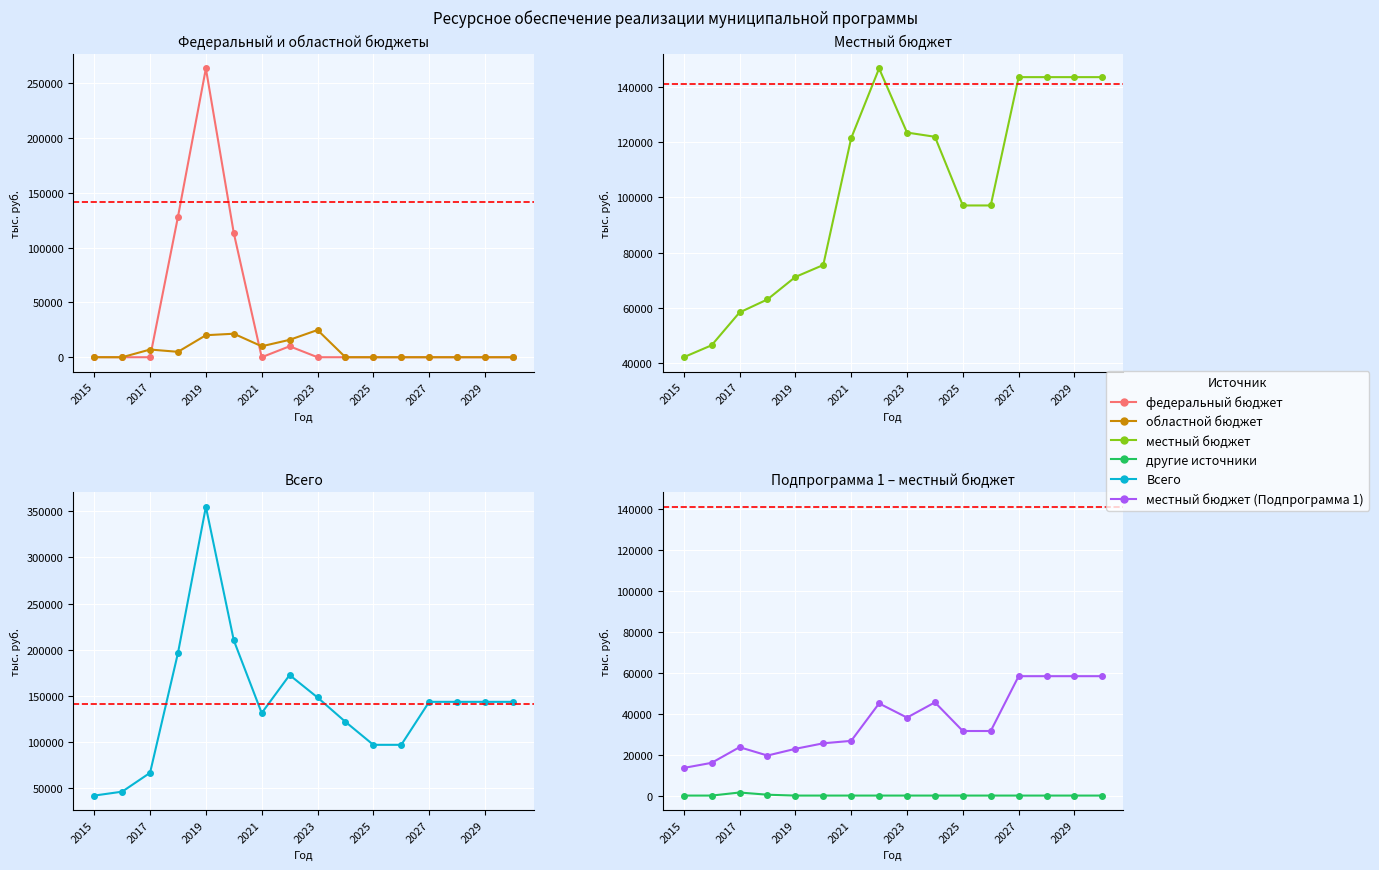

What is the difference between the second highest and minimum values in the местный бюджет series?

101617.5